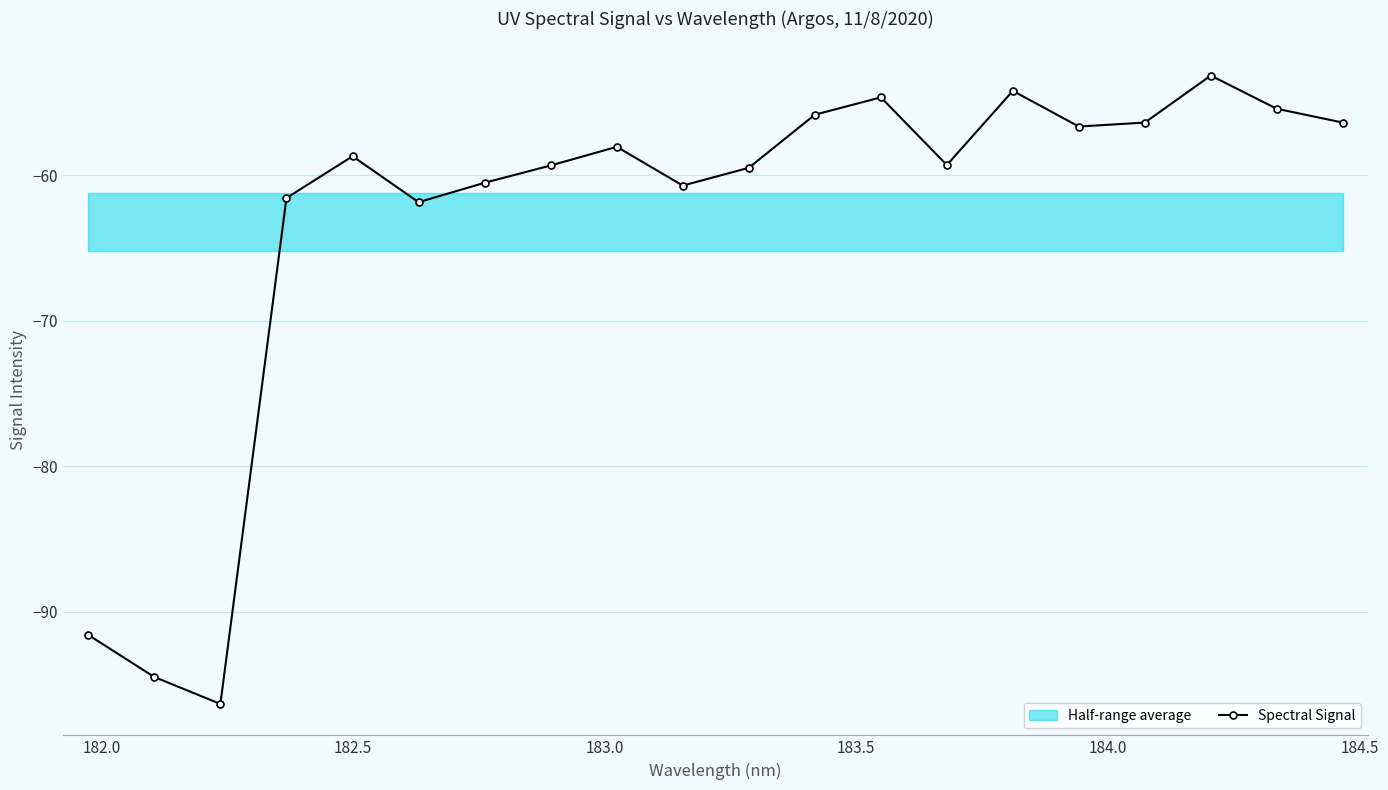

What is the value of the 3rd point from the left?

-96.4